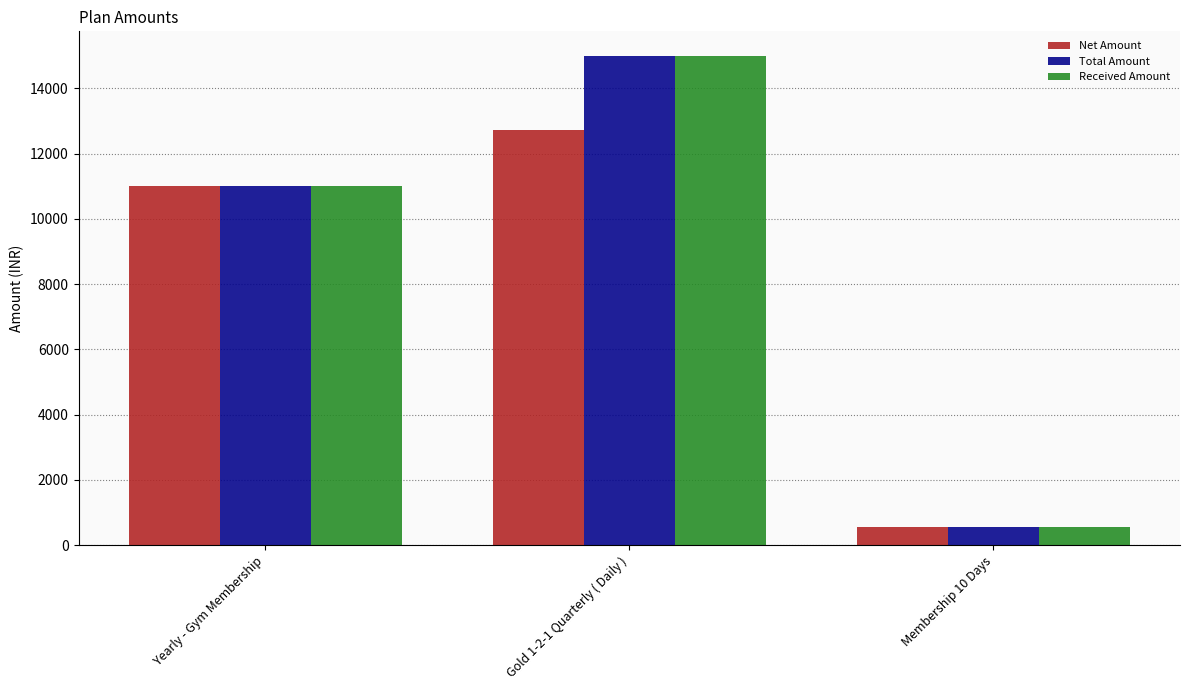

Is the value of Total Amount at Gold 1-2-1 Quarterly ( Daily ) greater than the value of Net Amount at Gold 1-2-1 Quarterly ( Daily )?

Yes